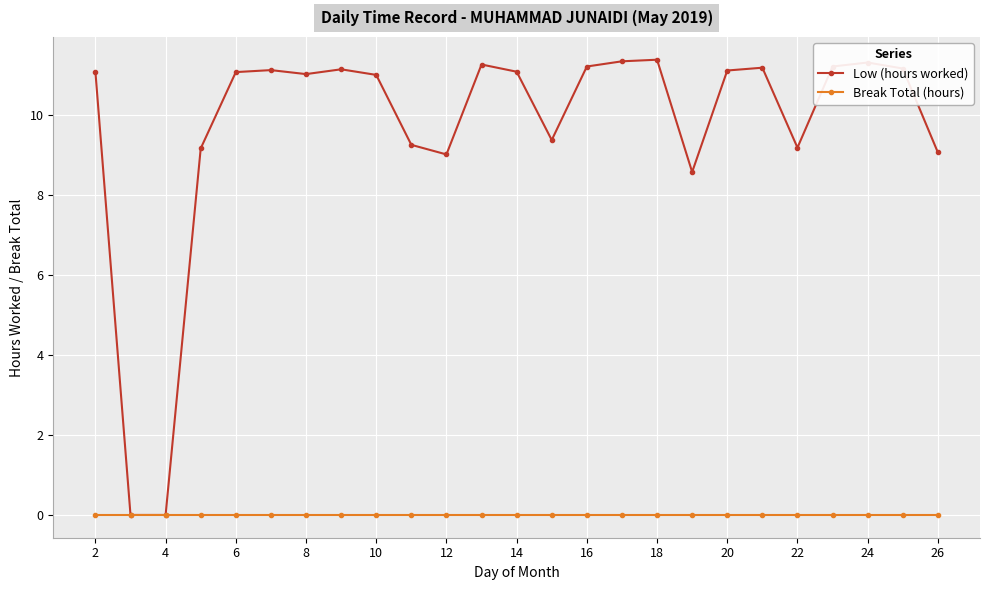

What is the greatest value displayed?

11.4